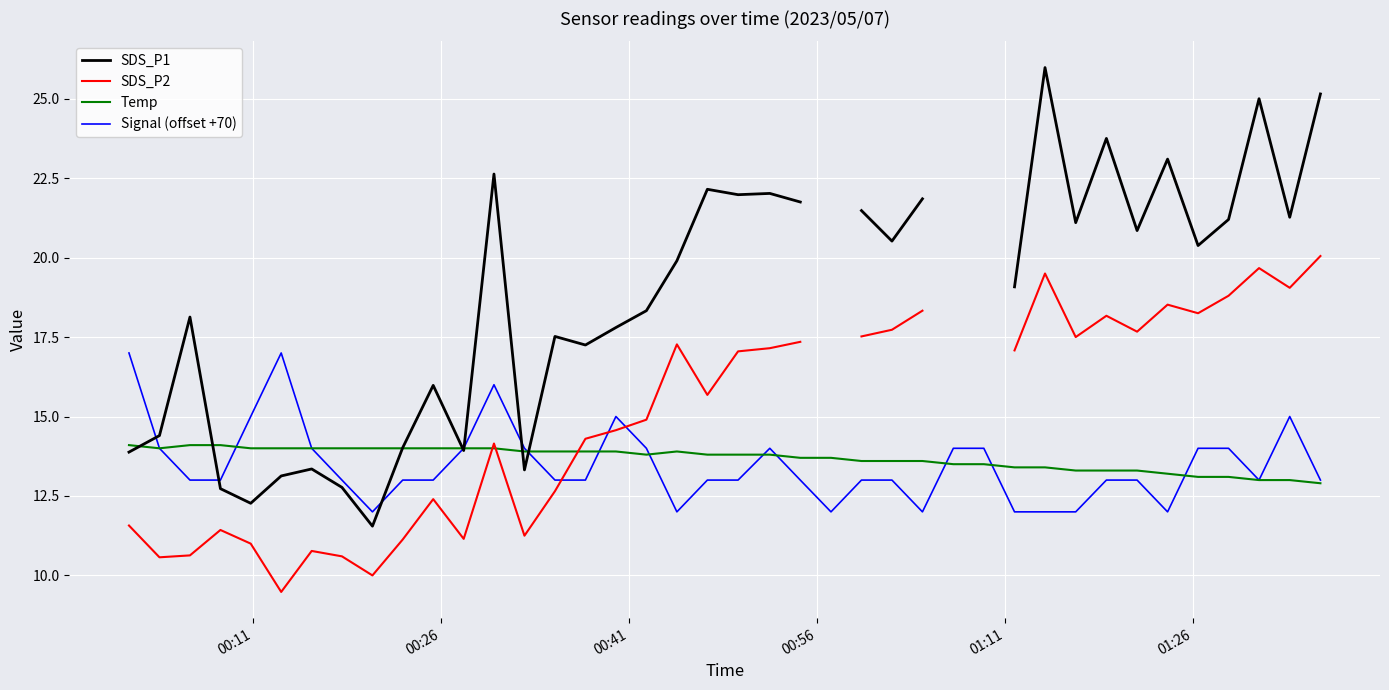

What is the highest value of the Temp series?

14.1